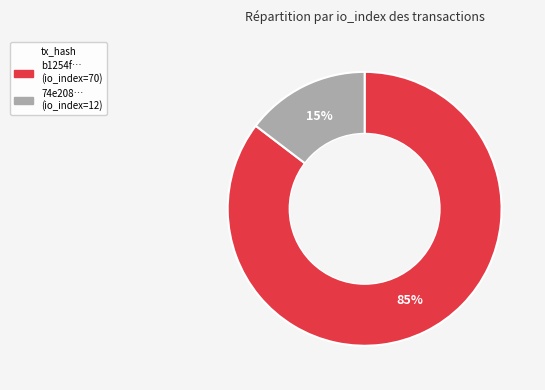

How many segments does this pie chart have?

2